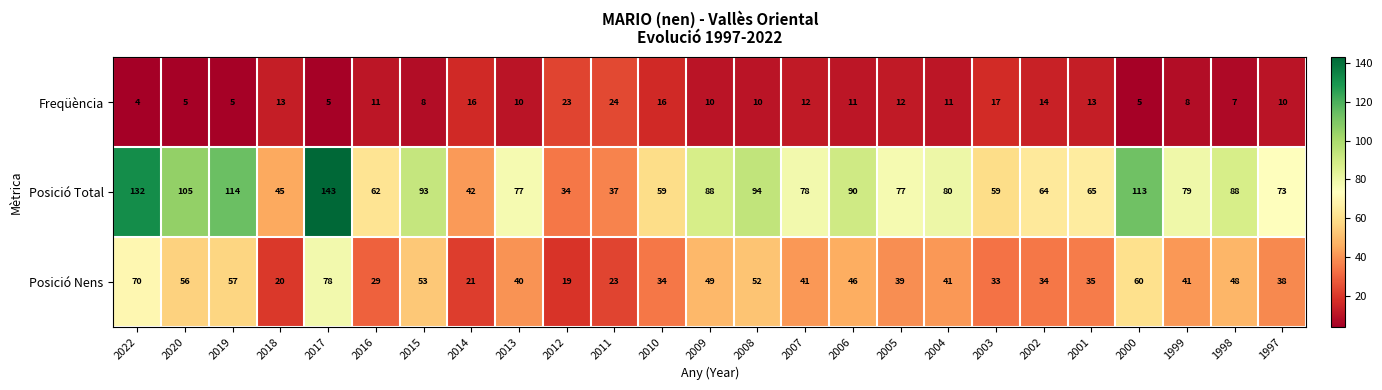

Which series changed the most between 2011 and 2002?

Posició Total